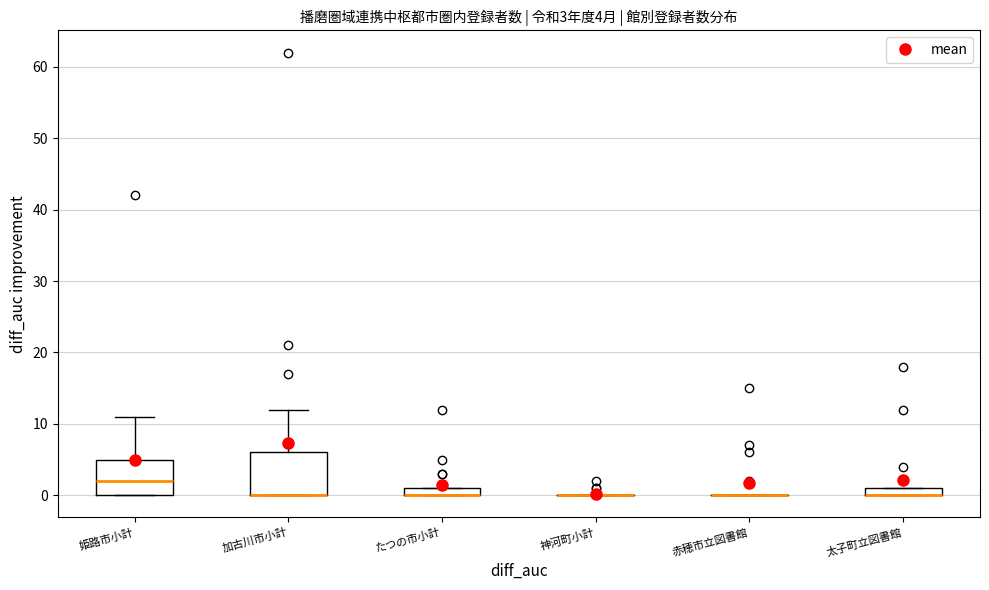

Comparing the boxes themselves (not the whiskers), which one is the tallest?

加古川市小計